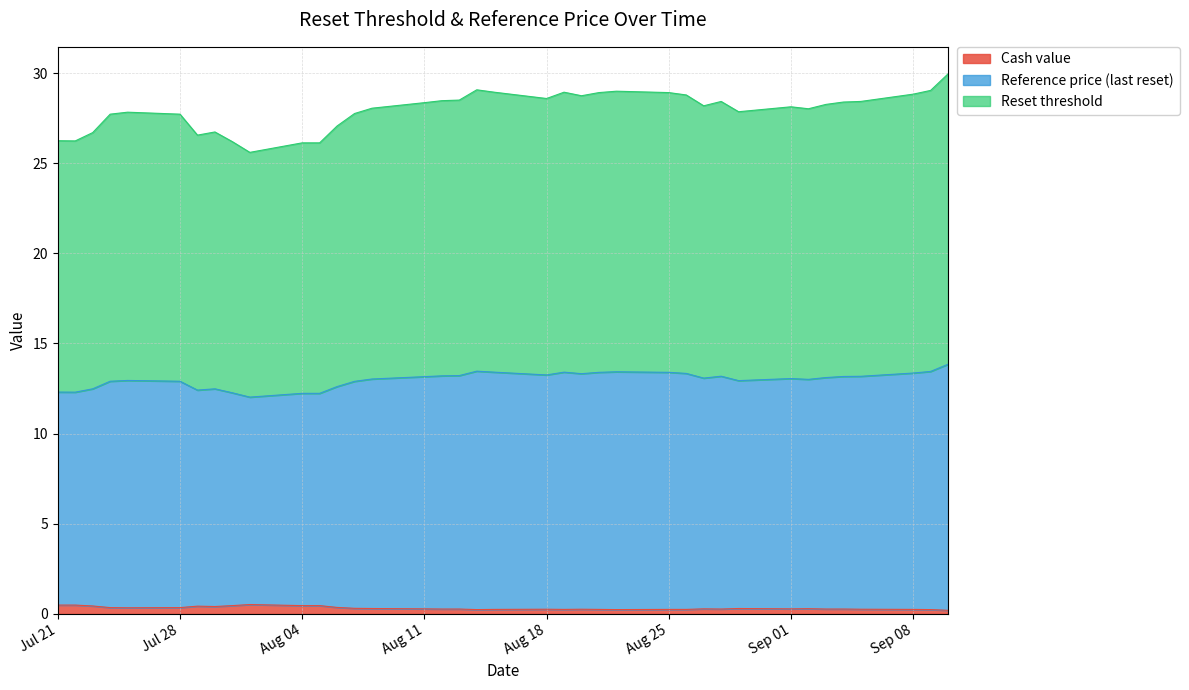

Which series has the largest total across all categories?

Reset threshold